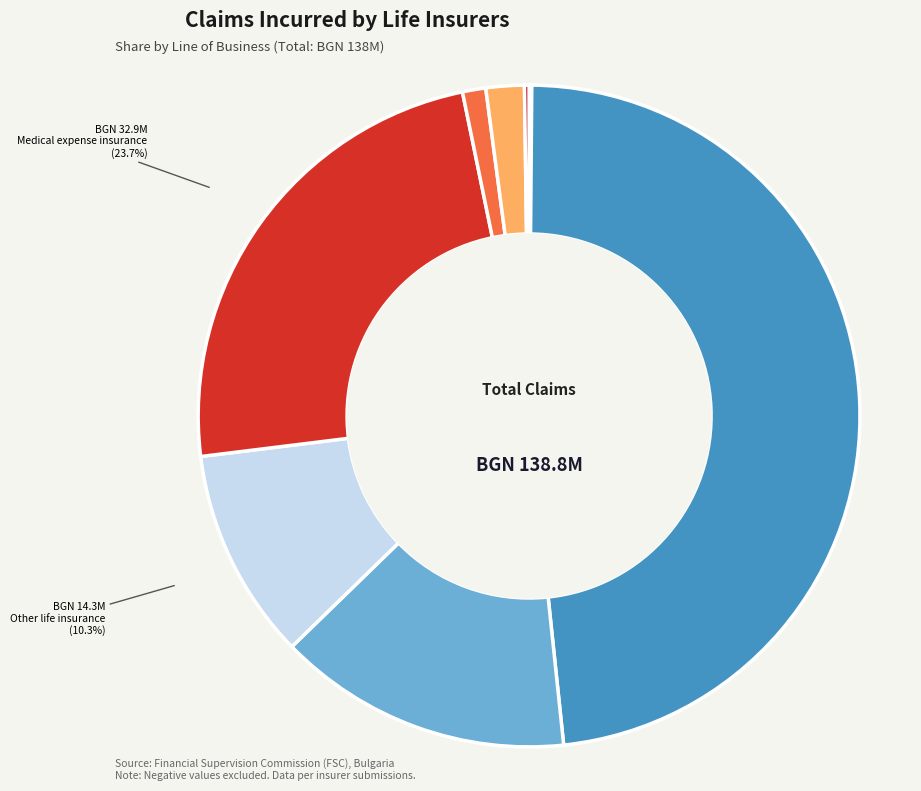

Does any single category account for the majority?

No